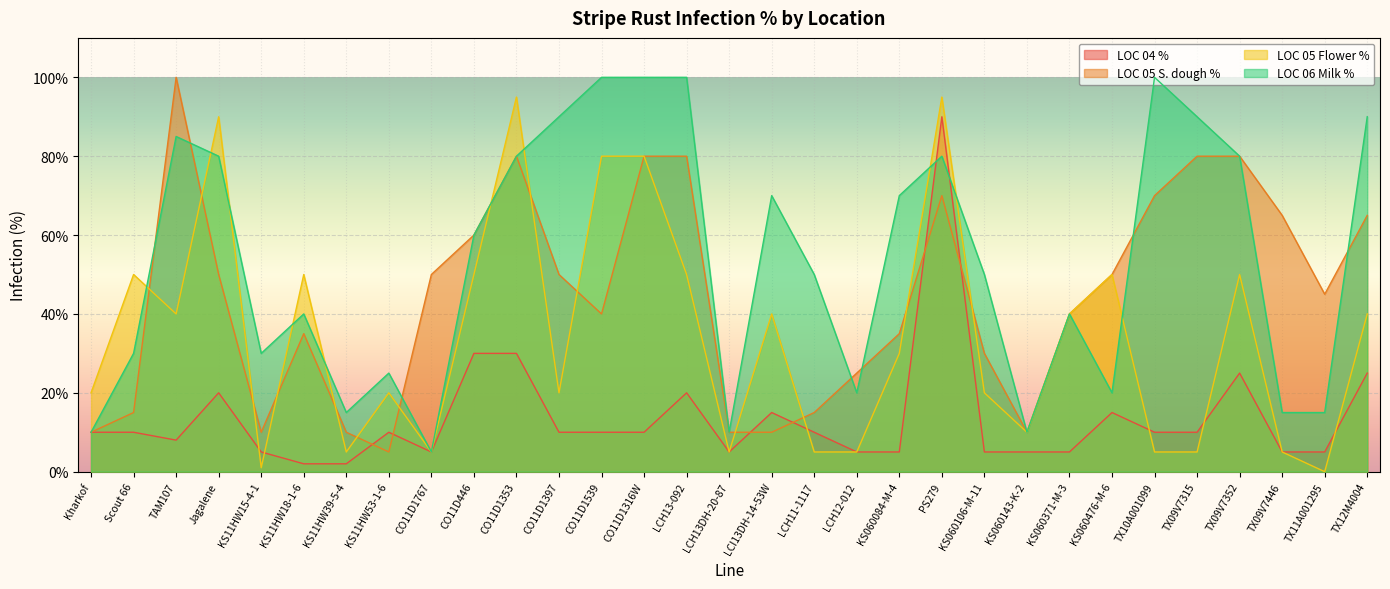

Reading left to right, list all the values displayed in this chart.

LOC 04 %: 10	10	8	20	5	2	2	10	5	30	30	10	10	10	20	5	15	10	5	5	90	5	5	5	15	10	10	25	5	5	25
LOC 05 S. dough %: 10	15	100	50	10	35	10	5	50	60	80	50	40	80	80	10	10	15	25	35	70	30	10	40	50	70	80	80	65	45	65
LOC 05 Flower %: 20	50	40	90	1	50	5	20	5	50	95	20	80	80	50	5	40	5	5	30	95	20	10	40	50	5	5	50	5	0	40
LOC 06 Milk %: 10	30	85	80	30	40	15	25	5	60	80	90	100	100	100	10	70	50	20	70	80	50	10	40	20	100	90	80	15	15	90